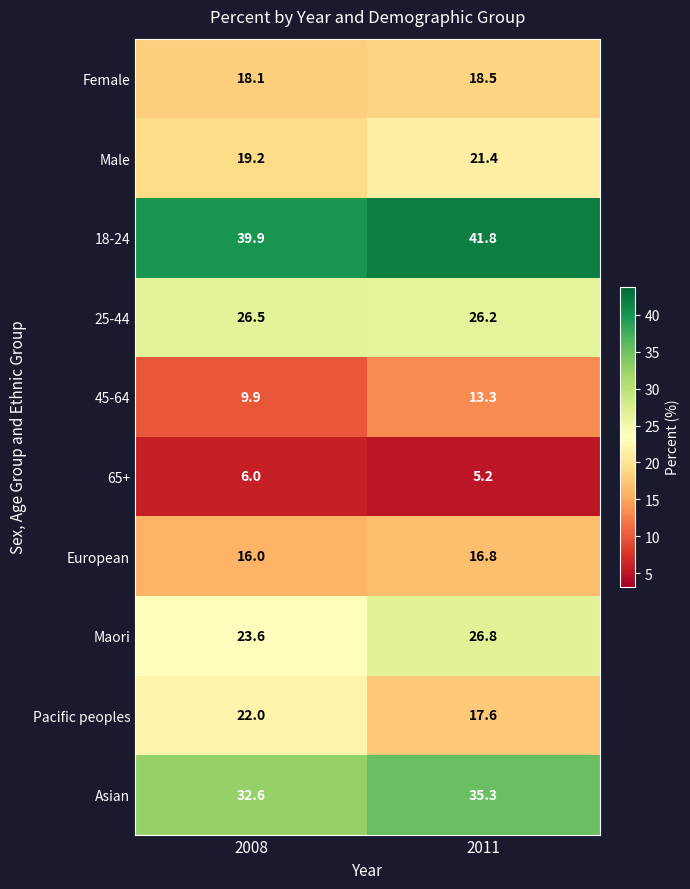

What is the approximate value of 65+ at 2008?

6.0